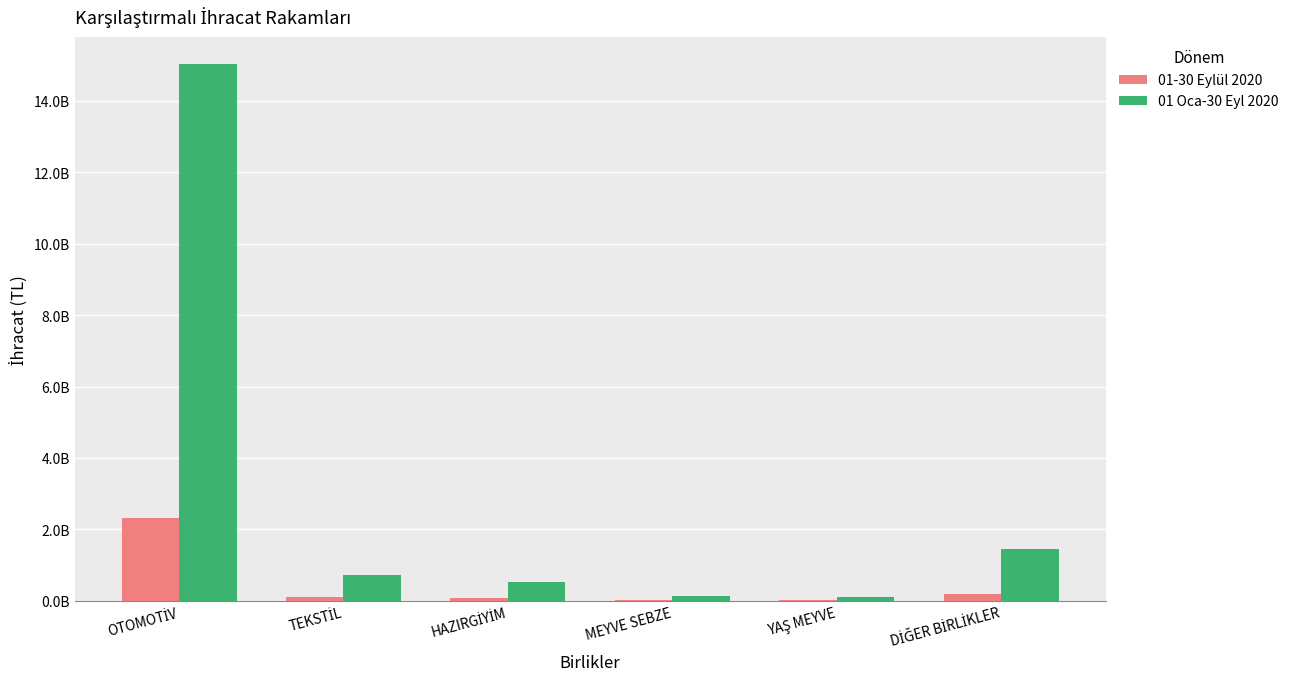

Which has a higher value, TEKSTİL or MEYVE SEBZE?

TEKSTİL